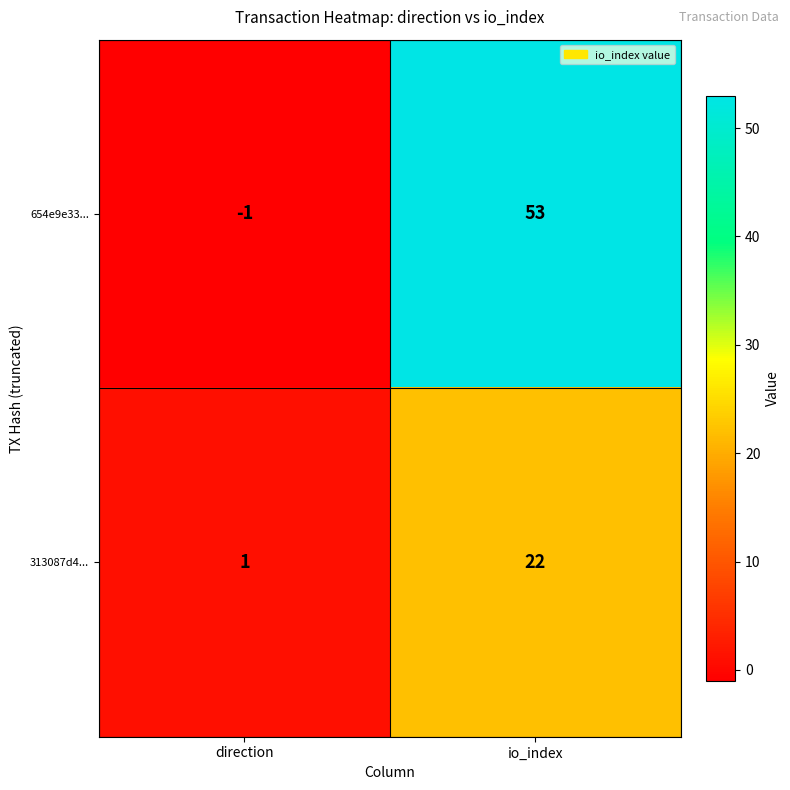

List the series in order of their overall mean, lowest first.

313087d4..., 654e9e33...